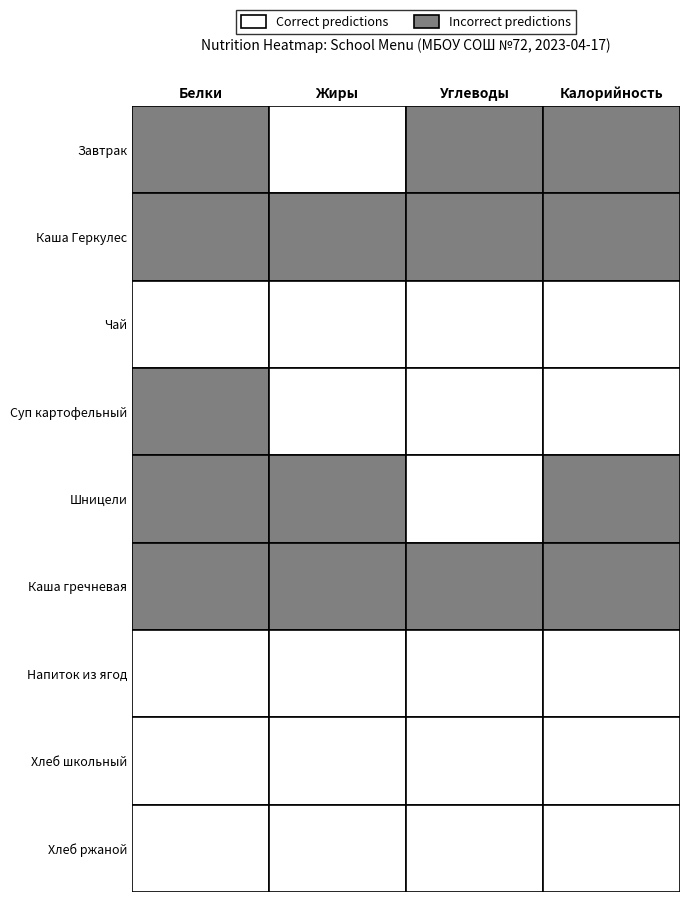

Count the number of categories in the chart.

4